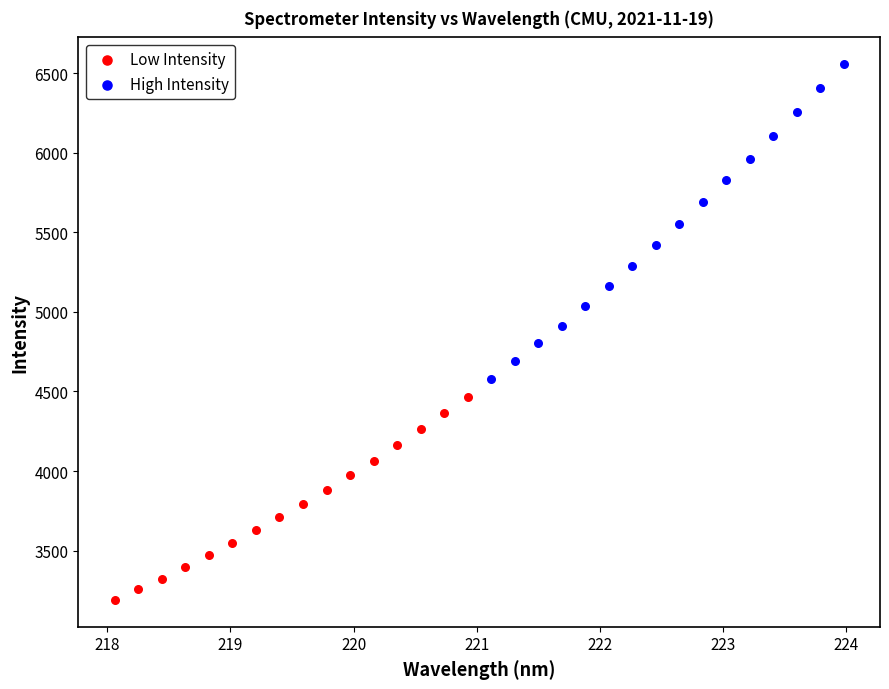

Which series reaches the minimum Y coordinate?

Low Intensity